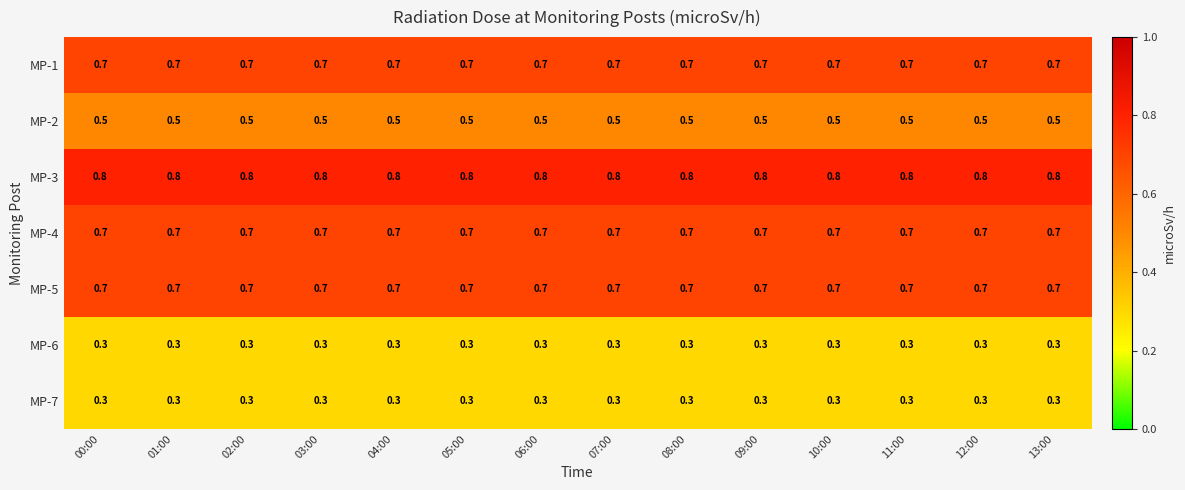

Which series has the largest total across all categories?

MP-3